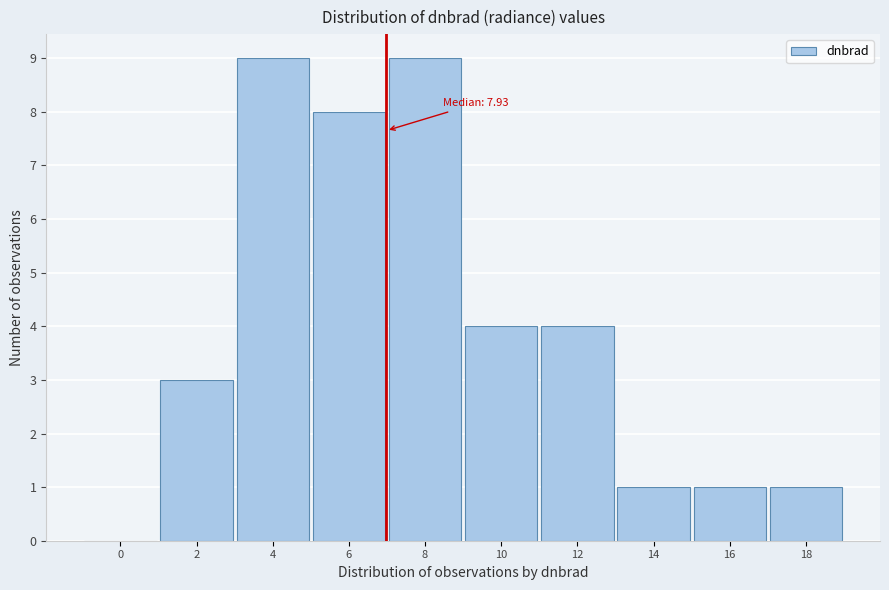

Reading left to right, extract all data points from this chart.

0=0	2=3	4=9	6=8	8=9	10=4	12=4	14=1	16=1	18=1